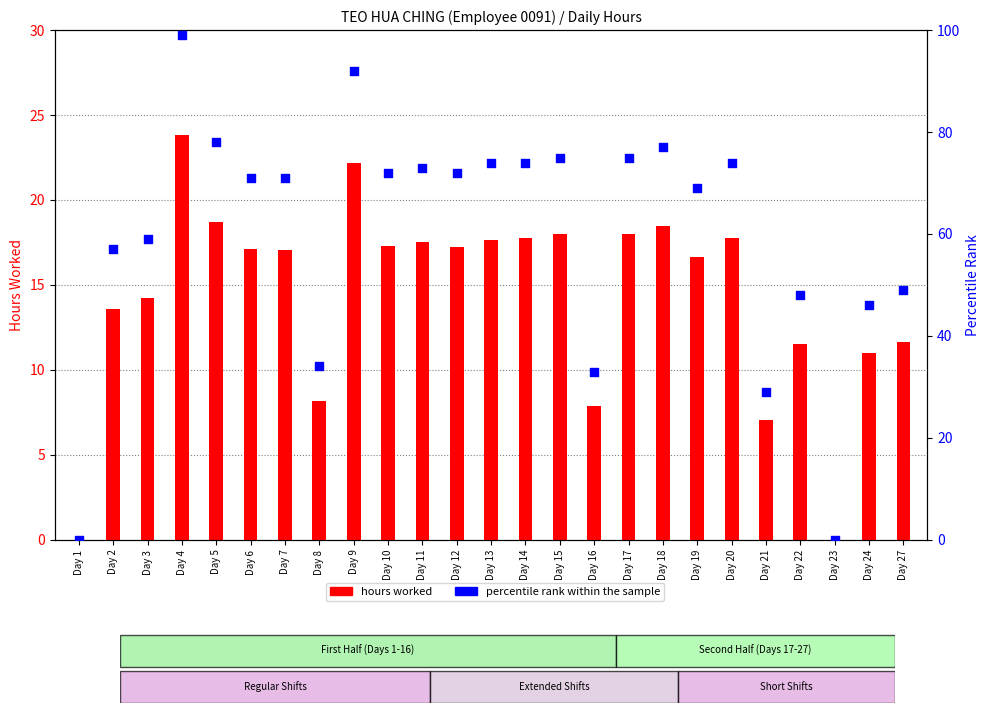

Which series contains the lowest Y value?

hours worked